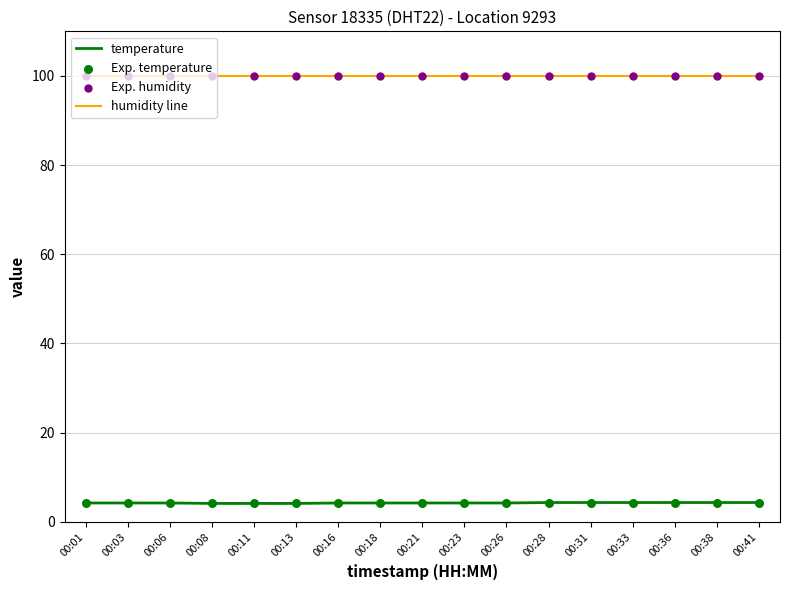

What is the spread (max minus min) of values at 00:31?

95.6